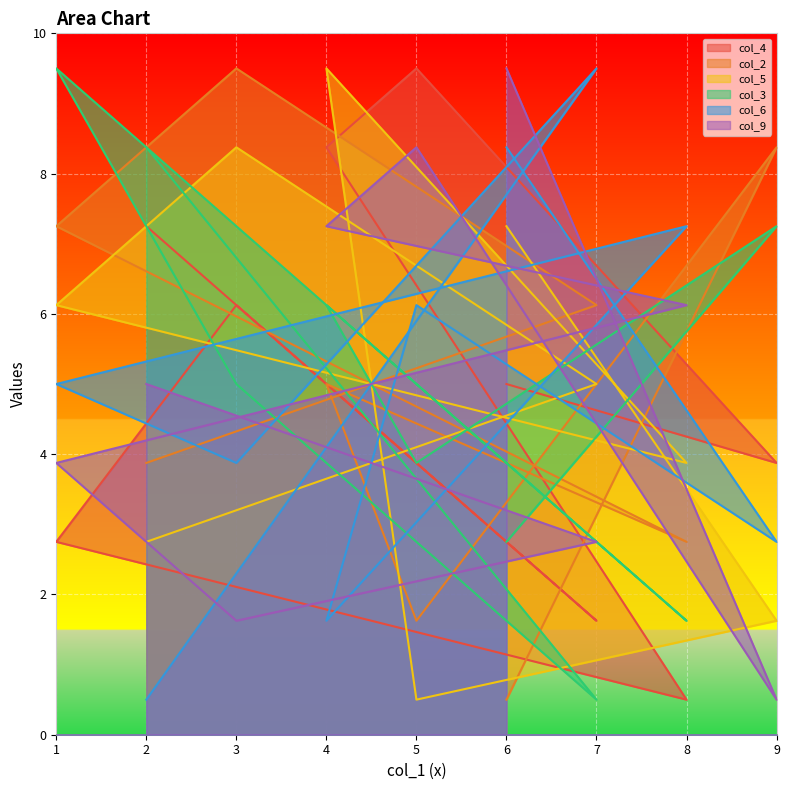

Where is col_5 nearest to the value 5?

7